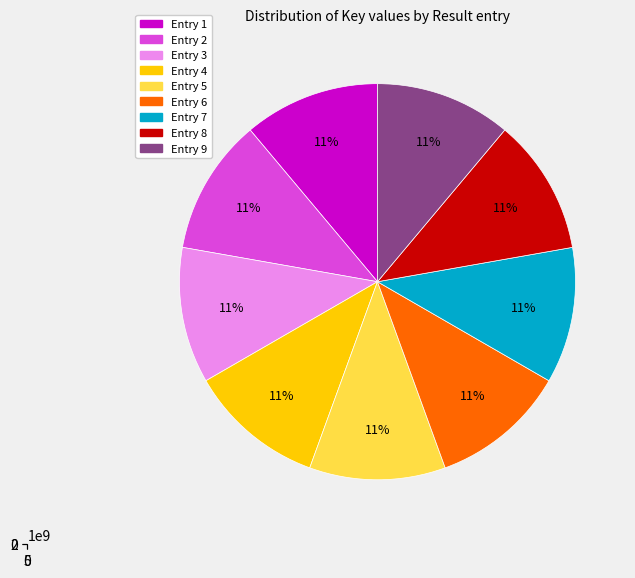

What percentage is the 3 slice, to the nearest percent?

11%